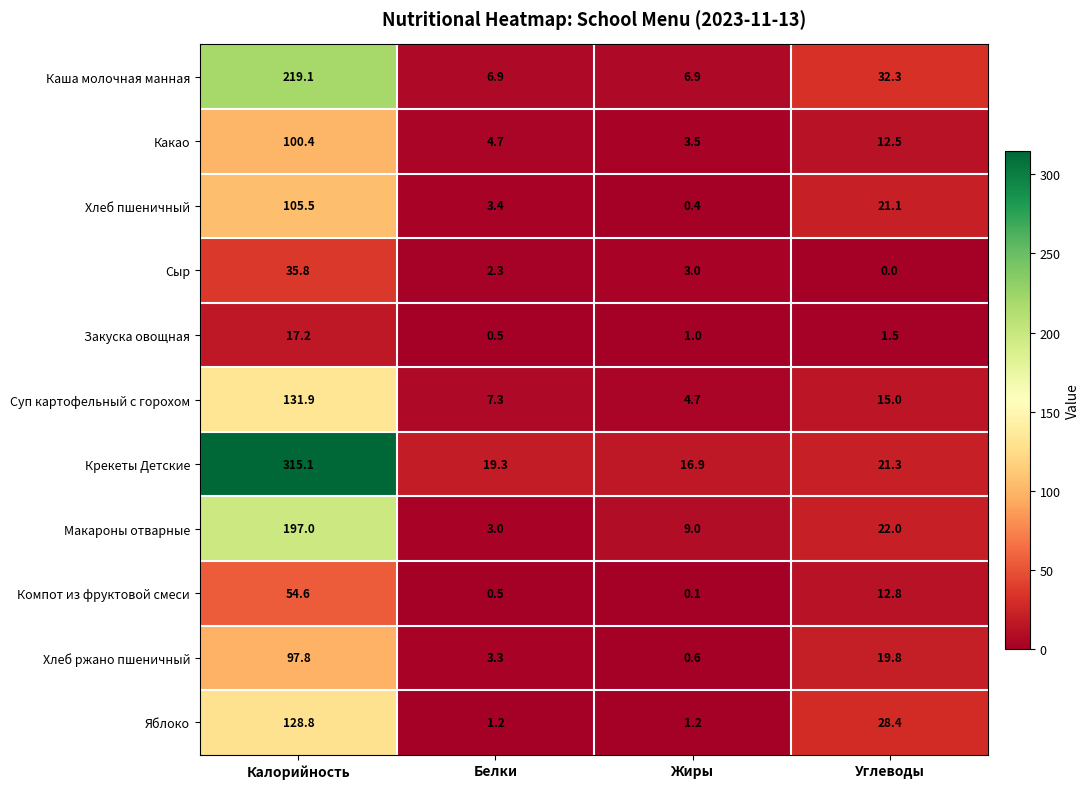

Is the value of Макароны отварные at Белки greater than the value of Крекеты Детские at Калорийность?

No